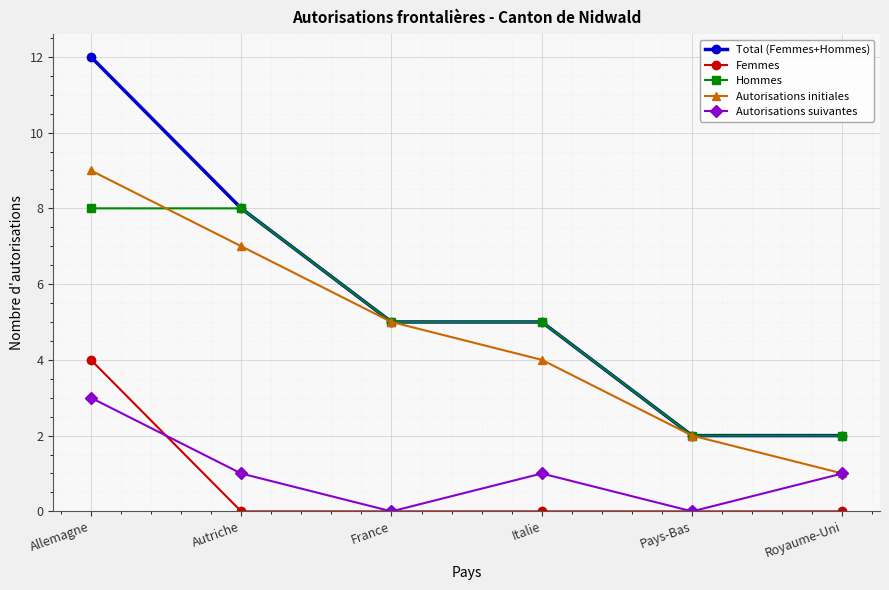

True or false: Autorisations suivantes and Hommes intersect in this chart.

False